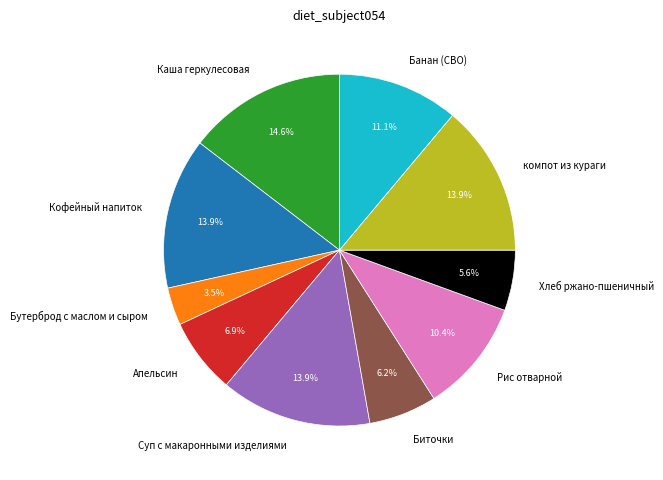

How many segments does this pie chart have?

10